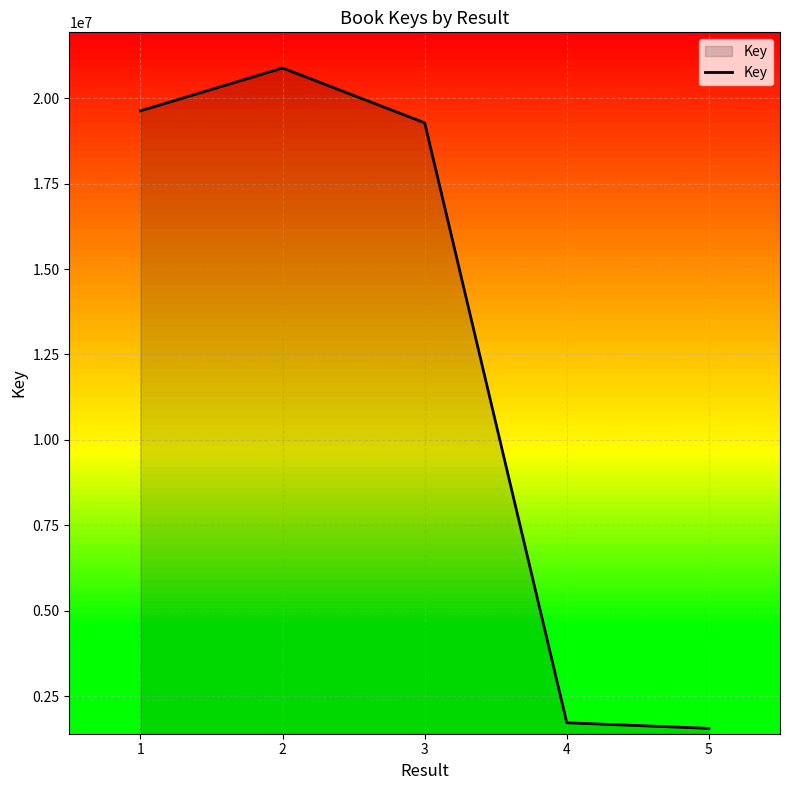

Where is the first local maximum?

2